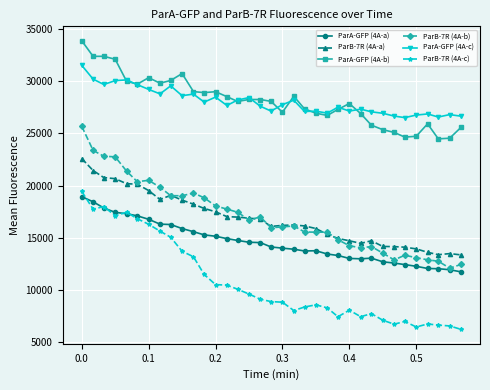

How many data points in ParA-GFP (4A-b) are less than 28061?

17